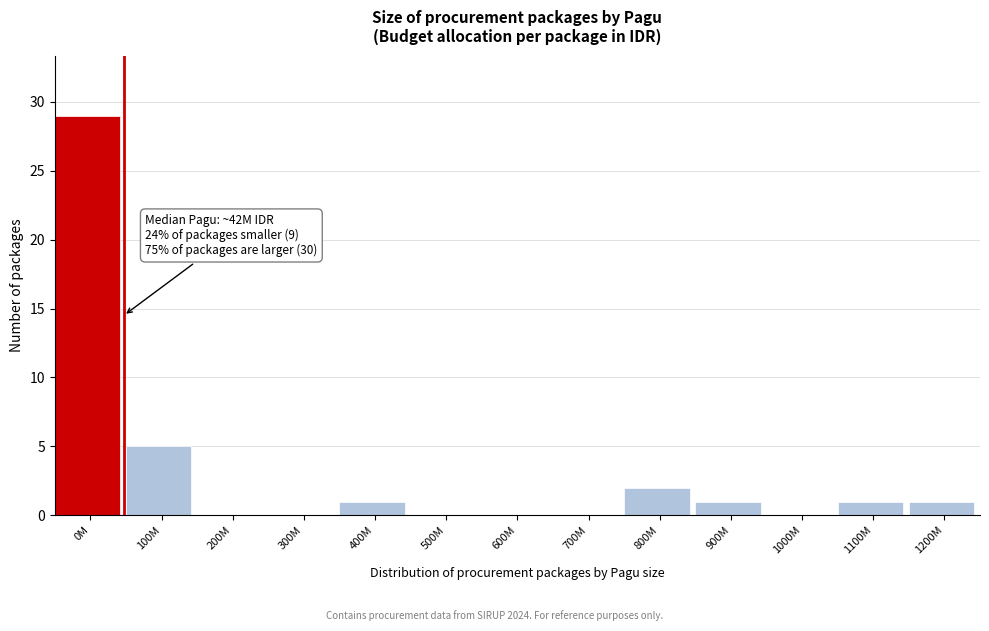

Reading right to left, what are all the values shown in this chart?

1200M=1	1100M=1	1000M=0	900M=1	800M=2	700M=0	600M=0	500M=0	400M=1	300M=0	200M=0	100M=5	0M=29